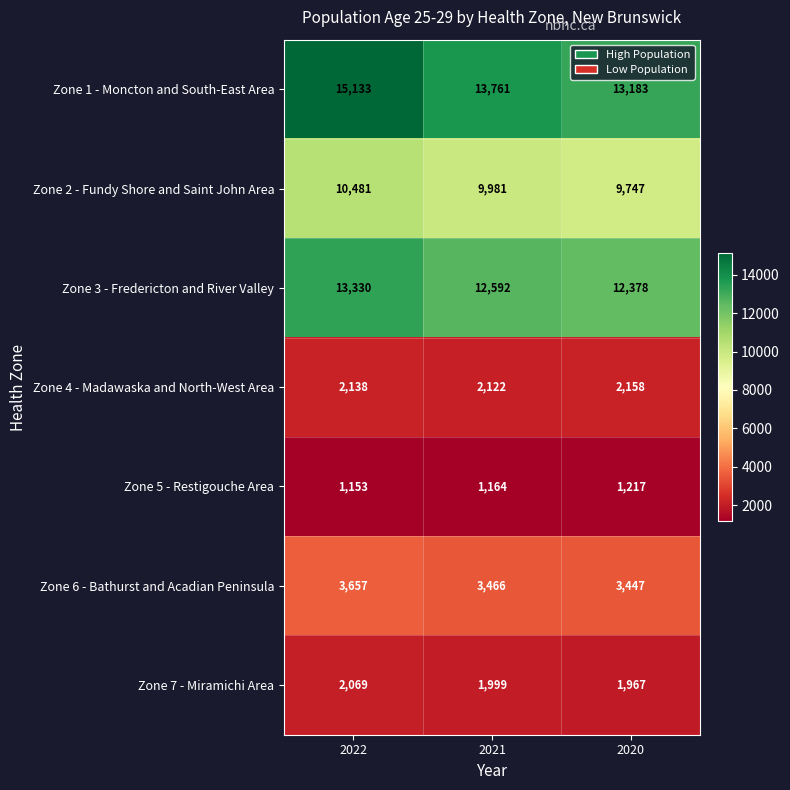

What is the sum of all Zone 1 - Moncton and South-East Area values?

42077